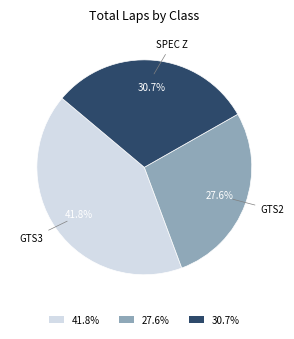

Rank the categories by value from highest to lowest.

41.8%, 30.7%, 27.6%